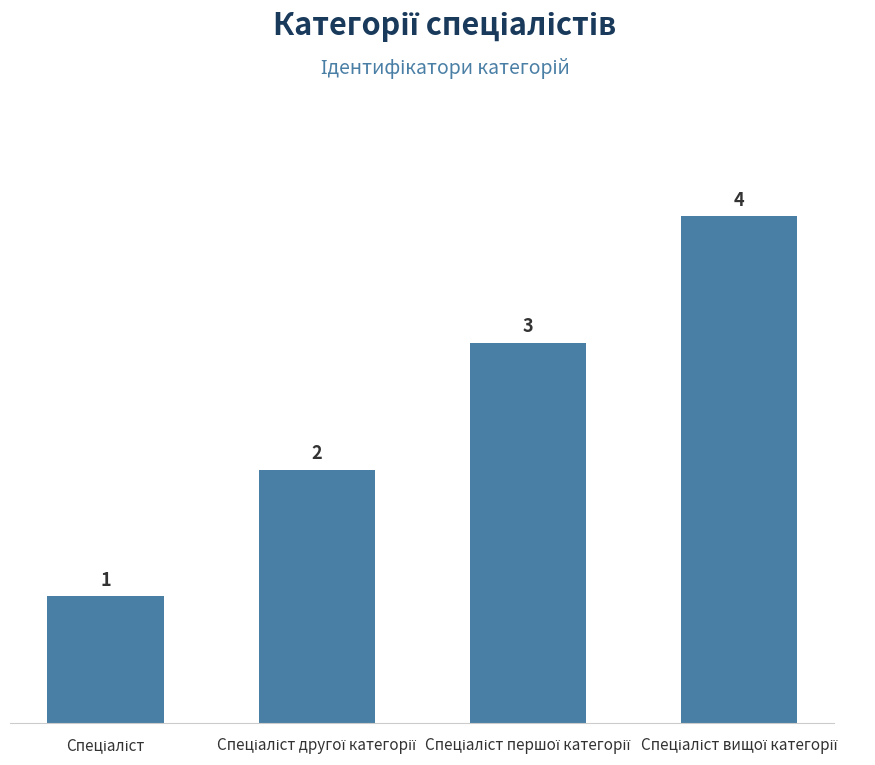

How many values are between 2 and 4?

3